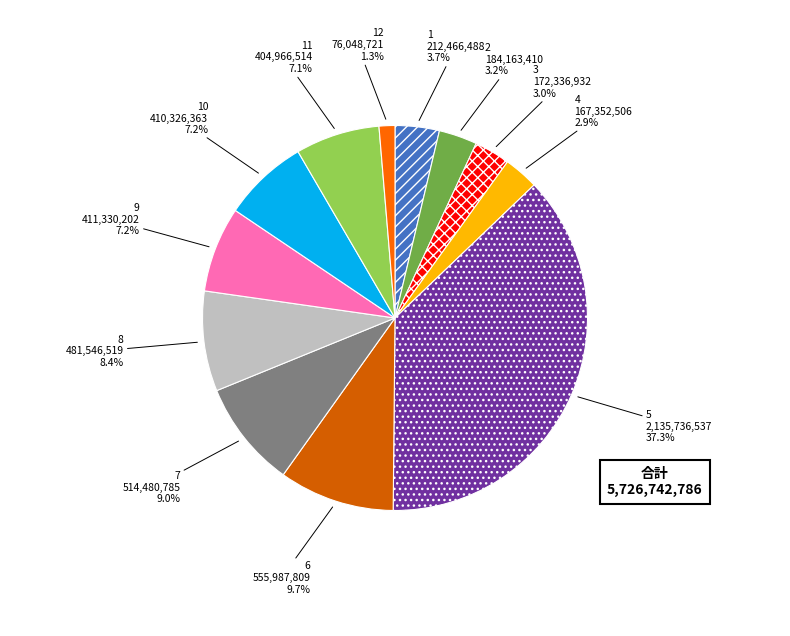

How many slices are in this pie chart?

12